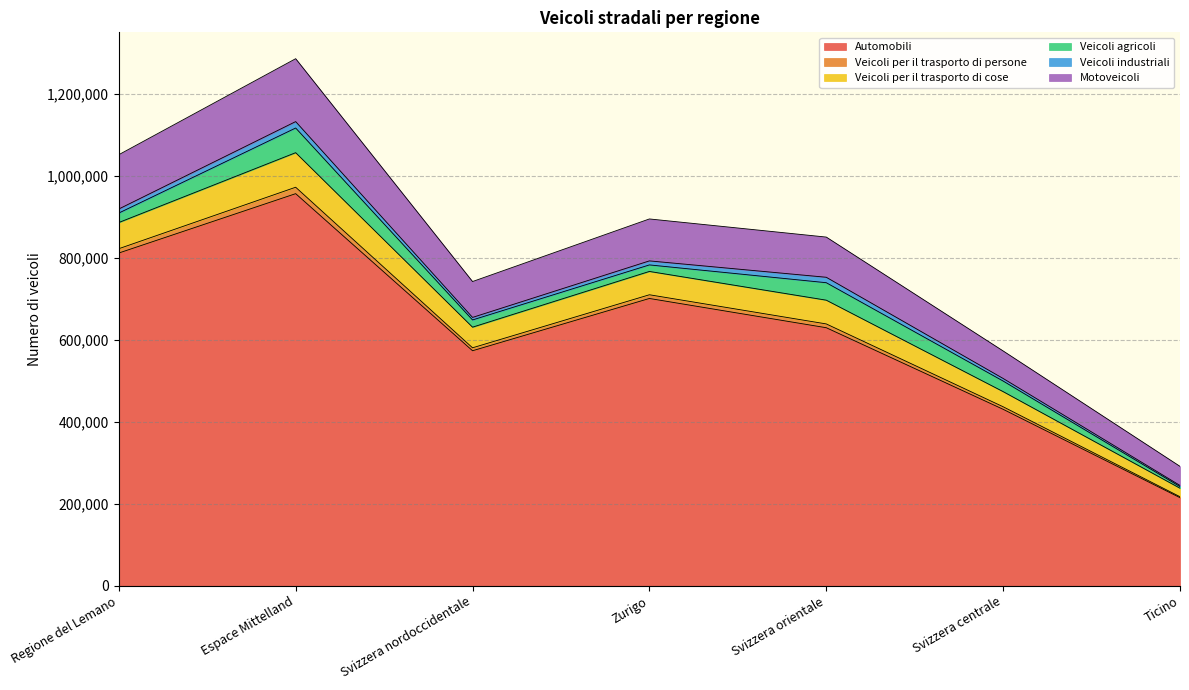

Where is the first local maximum for Veicoli per il trasporto di persone?

Espace Mittelland